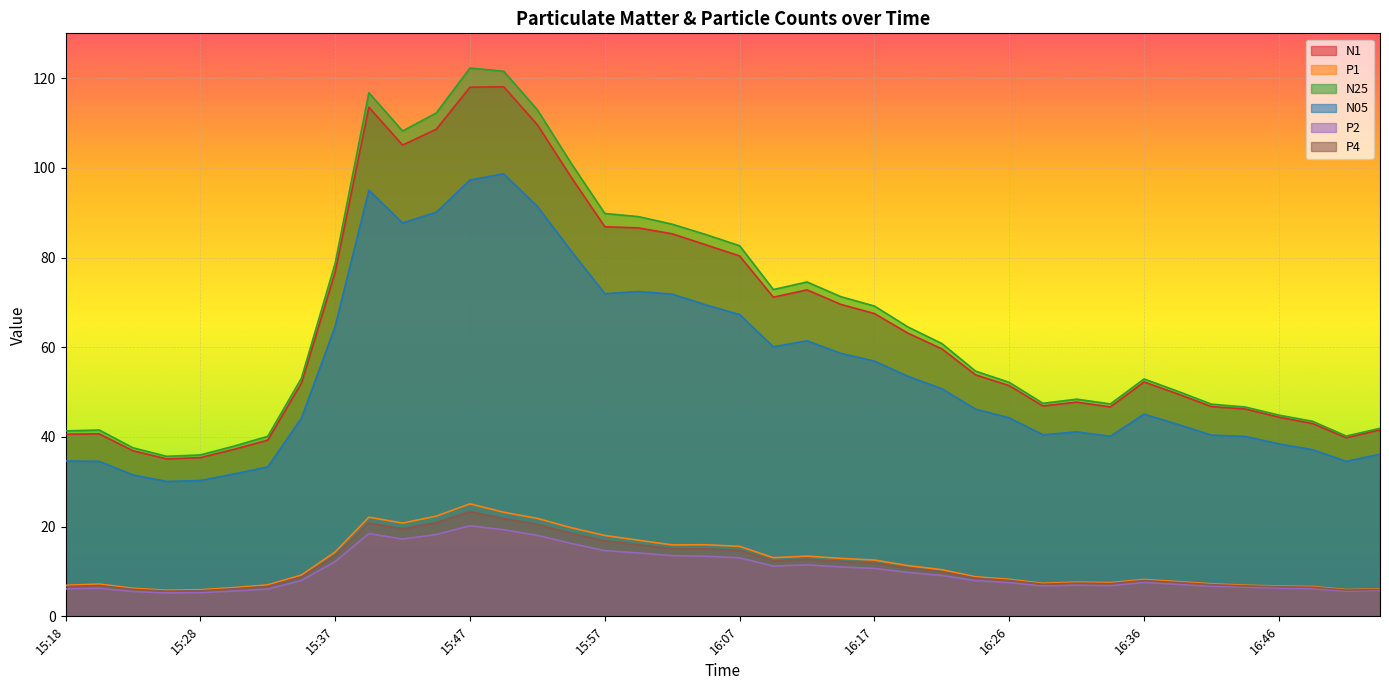

In N1, how many points are lower than both neighbors (excluding endpoints)?

6